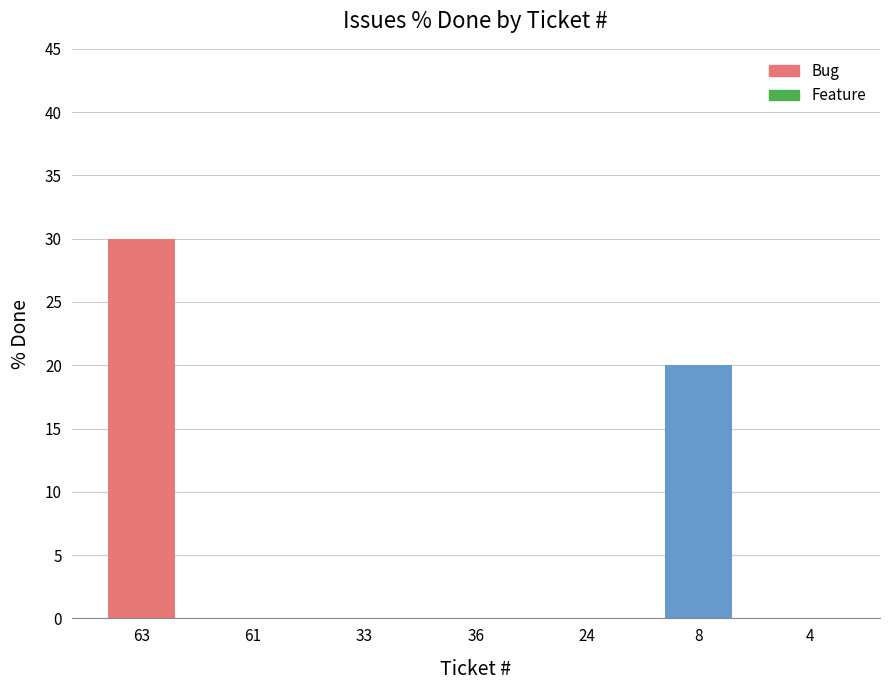

Reading right to left, transcribe all the data shown in this chart.

4=0	8=20	24=0	36=0	33=0	61=0	63=30